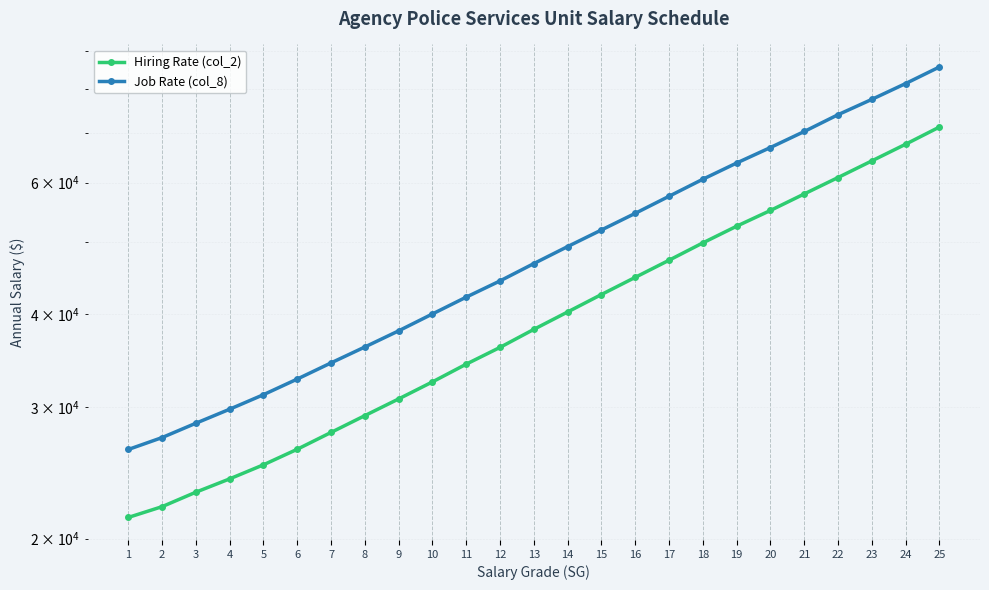

The value of Job Rate (col_8) at 11 is 27984. True or false?

False